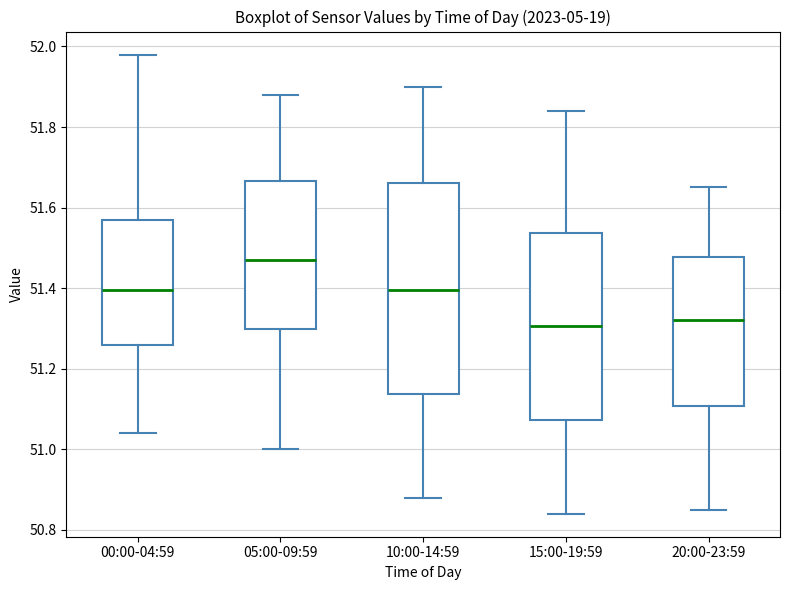

Which box is the tallest, from its lower edge to its upper edge?

10:00-14:59